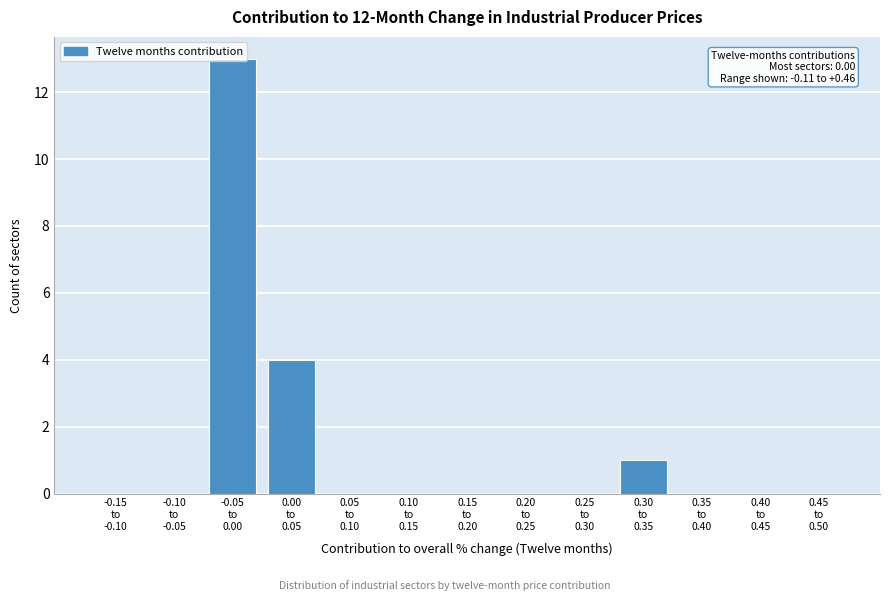

What is the sum of all values?

18